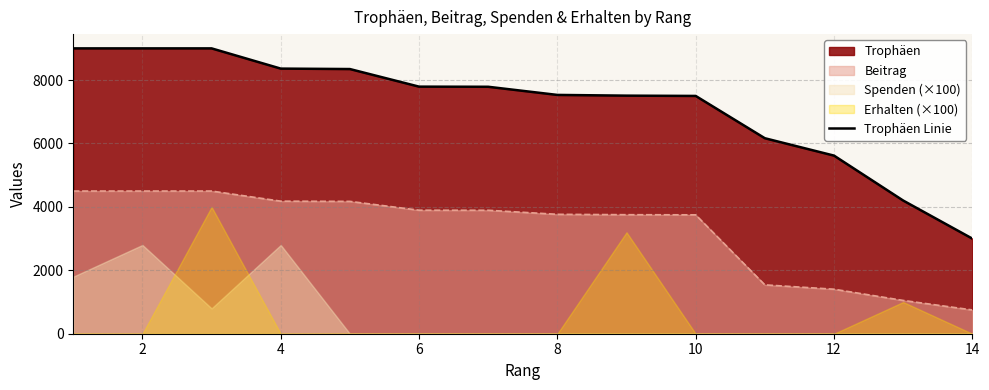

The value of Trophäen Linie at 4 is 4554. True or false?

False